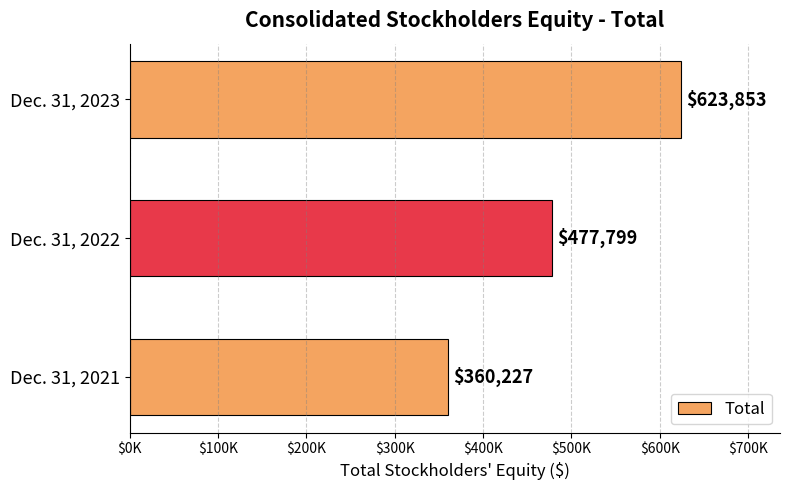

Does the chart contain any negative values?

No